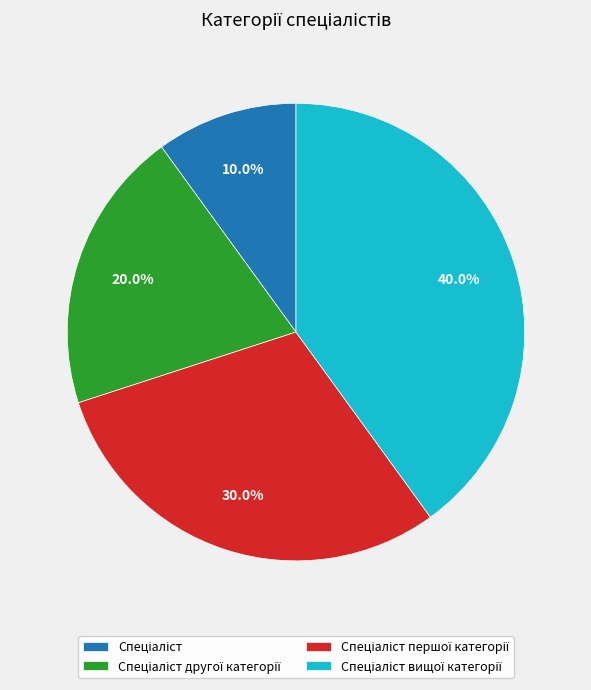

Does any single category account for the majority?

No